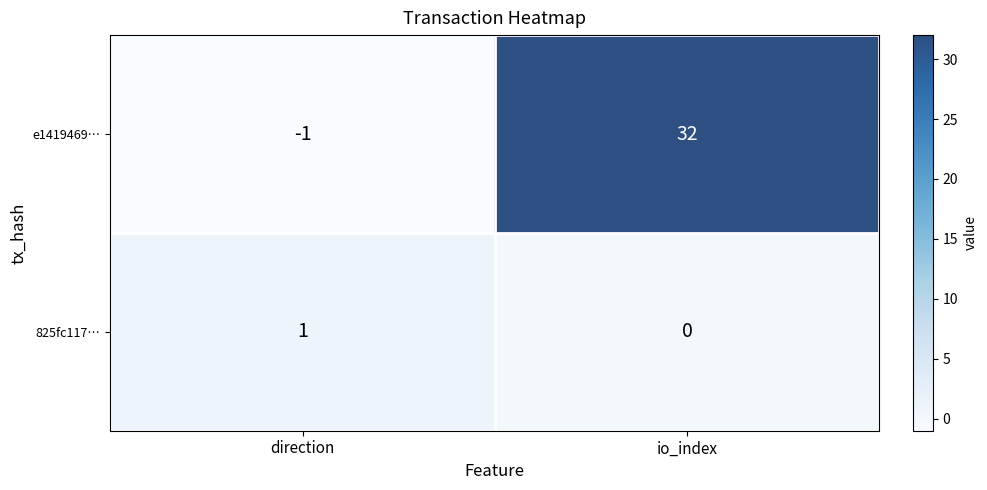

Reading left to right, transcribe all the data shown in this chart.

e1419469…: direction=-1	io_index=32
825fc117…: direction=1	io_index=0